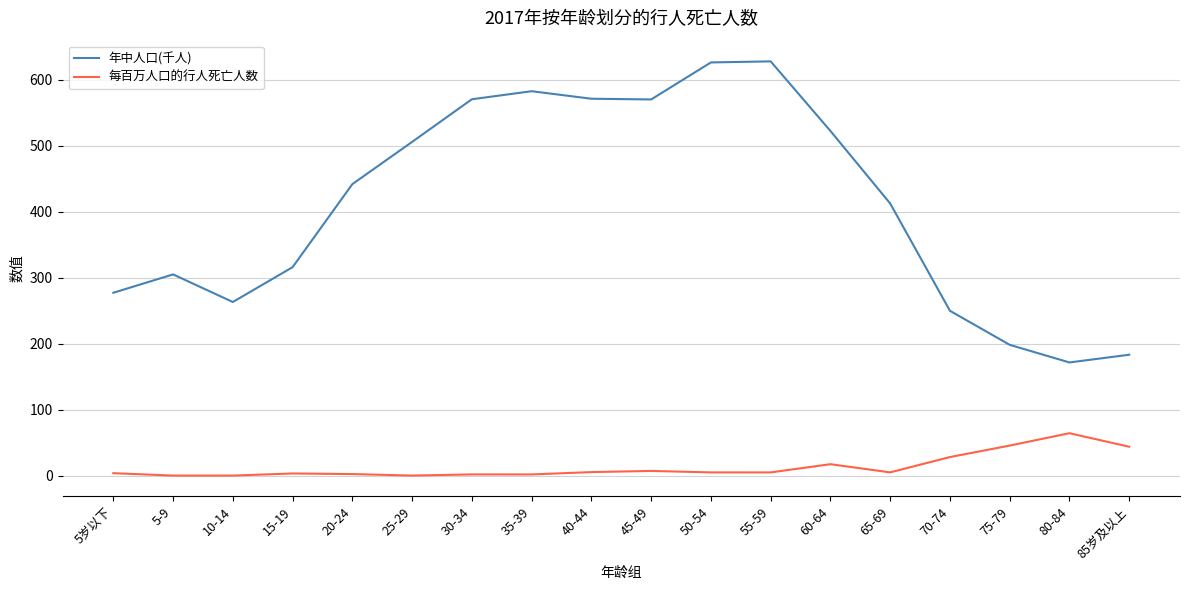

Which category has the lowest value in the 年中人口(千人) series?

80-84